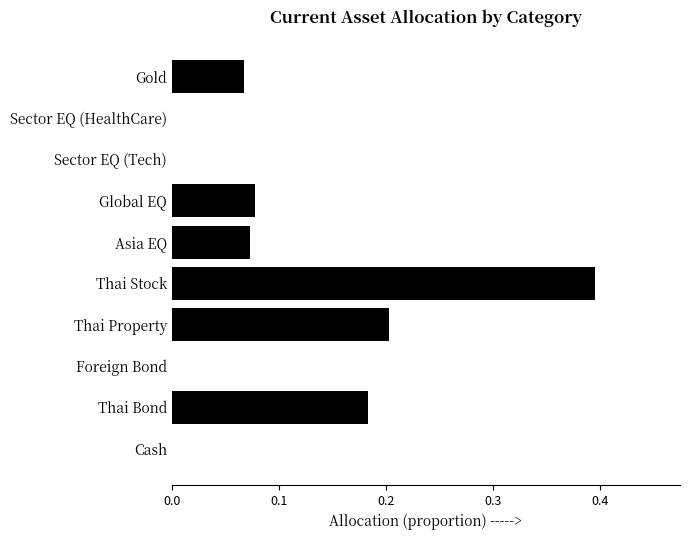

The value at Thai Bond is 0.3. True or false?

False